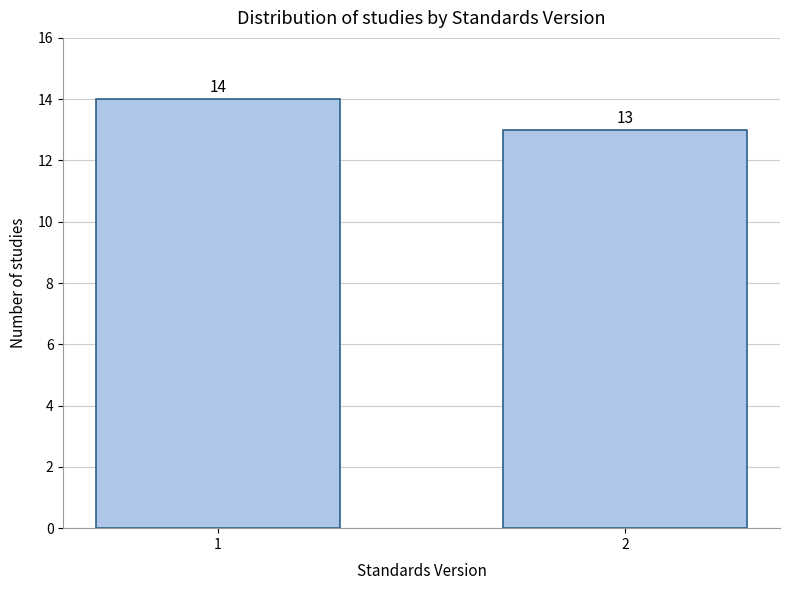

Reading right to left, extract all data points from this chart.

2=13	1=14